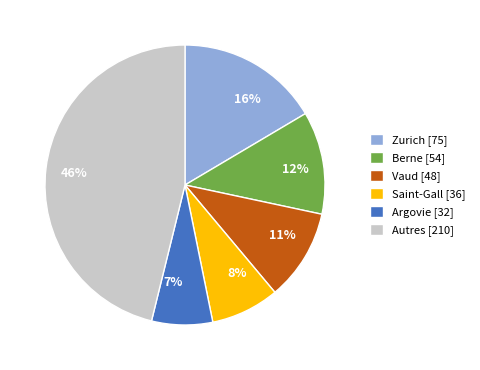

Which has a higher value, Vaud [48] or Argovie [32]?

Vaud [48]